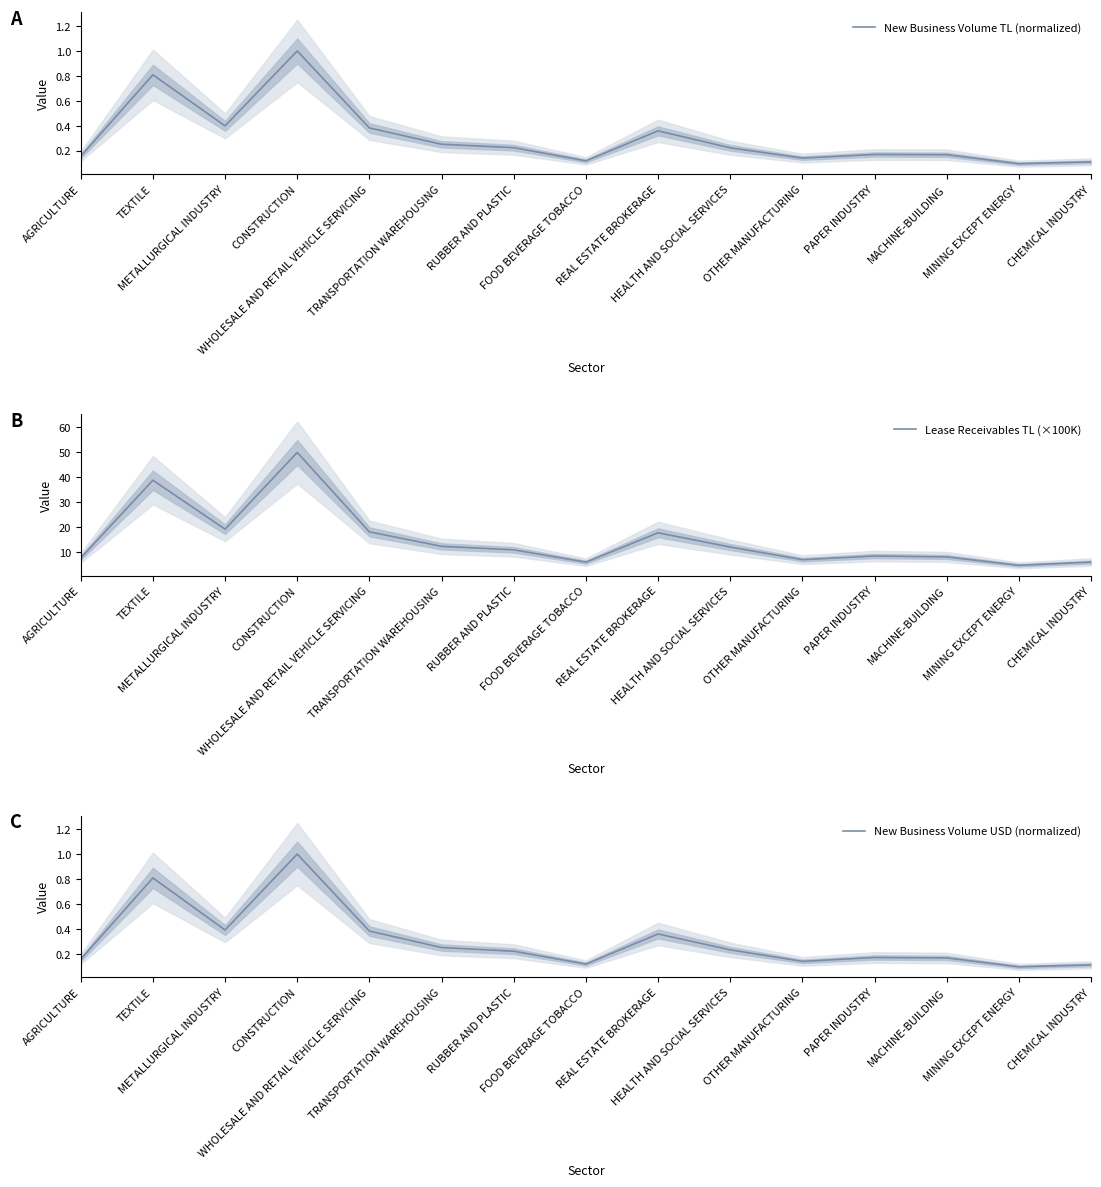

What are all the series names shown in the legend?

New Business Volume TL (normalized), Lease Receivables TL (×100K), New Business Volume USD (normalized)